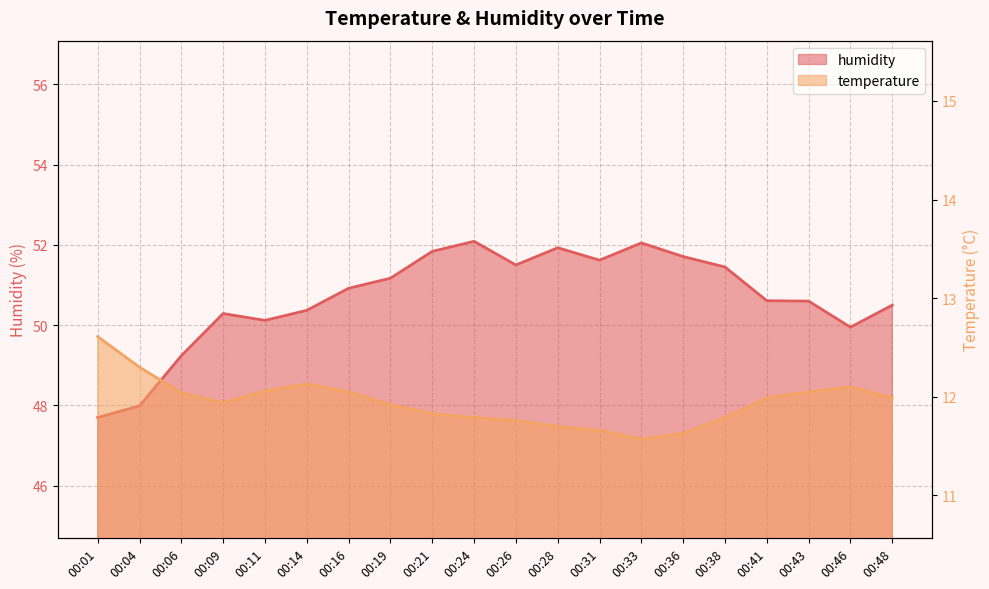

What is the sum of all humidity values?

1013.6